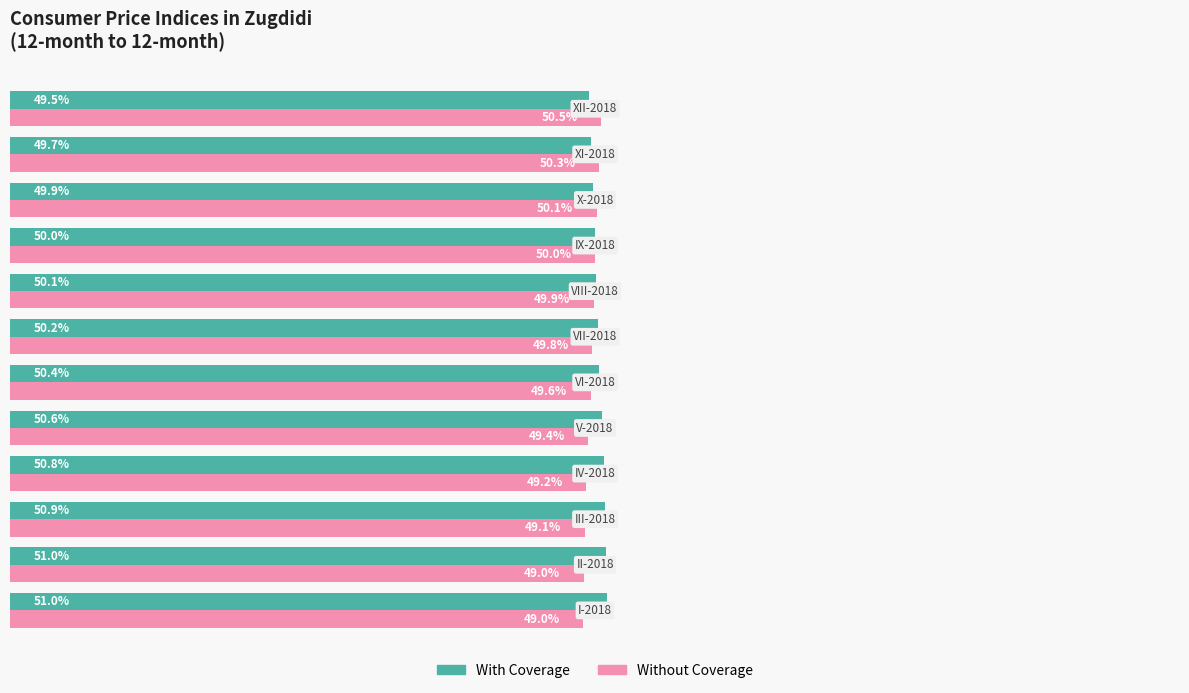

List the series in order of their overall mean, highest first.

With Coverage, Without Coverage